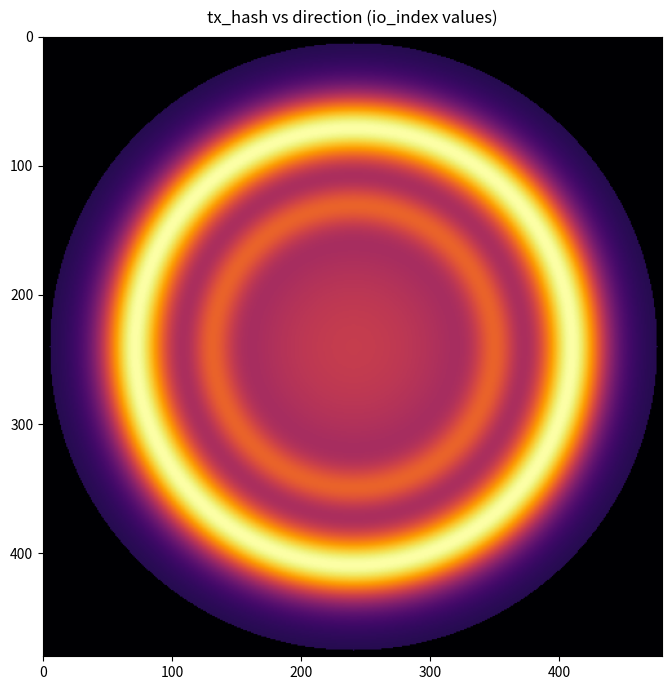

What is the sum of all a41cf4eeb7c7953596736fc61968616b0abc5db values?

4